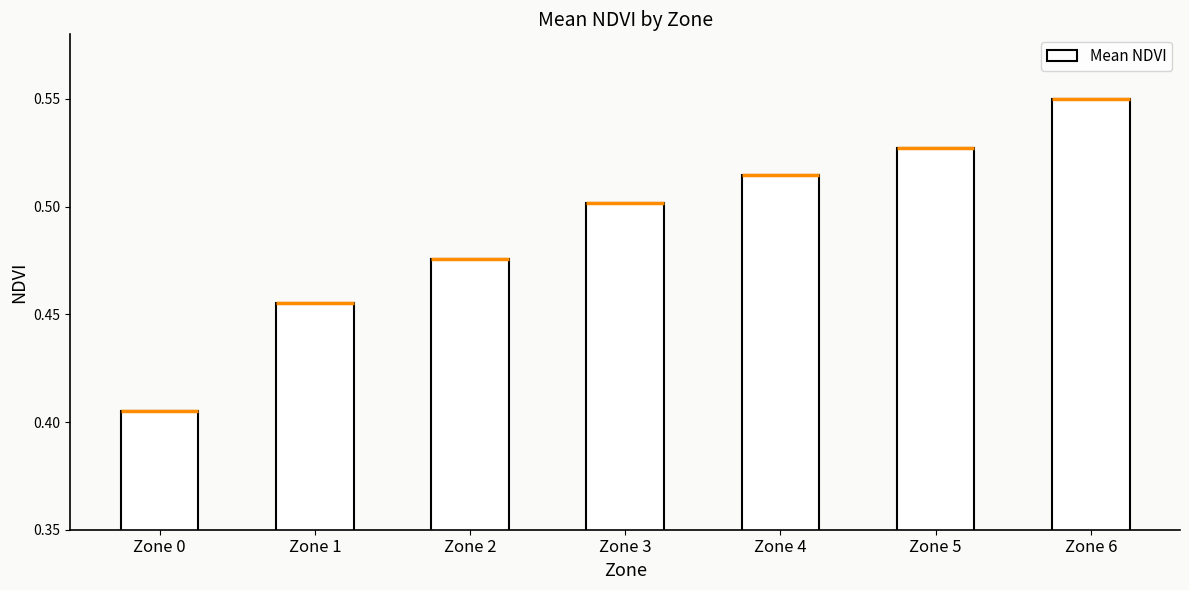

What is the smallest value displayed?

0.4